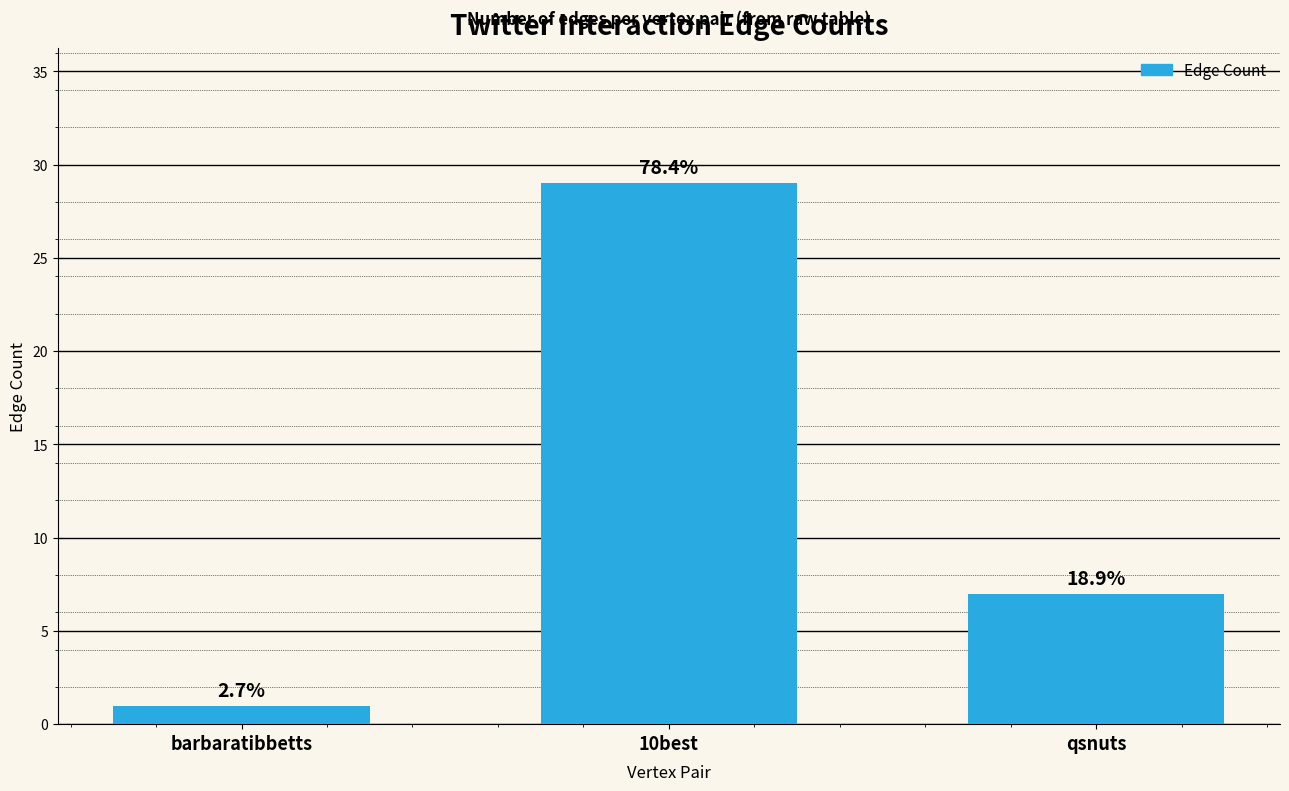

Which label corresponds to the smallest value in the chart?

barbaratibbetts